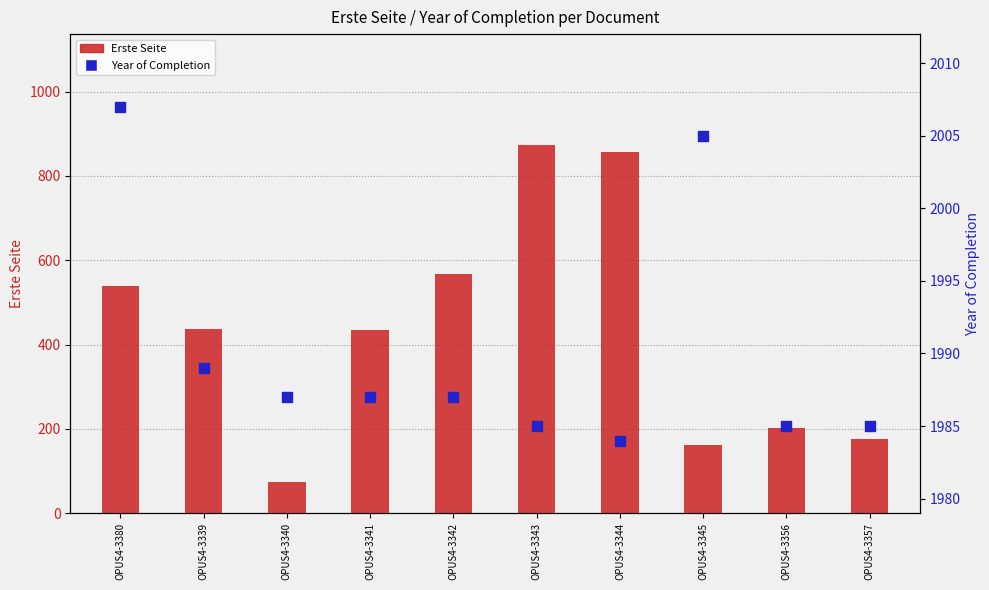

What are all the series names shown in the legend?

Erste Seite, Year of Completion